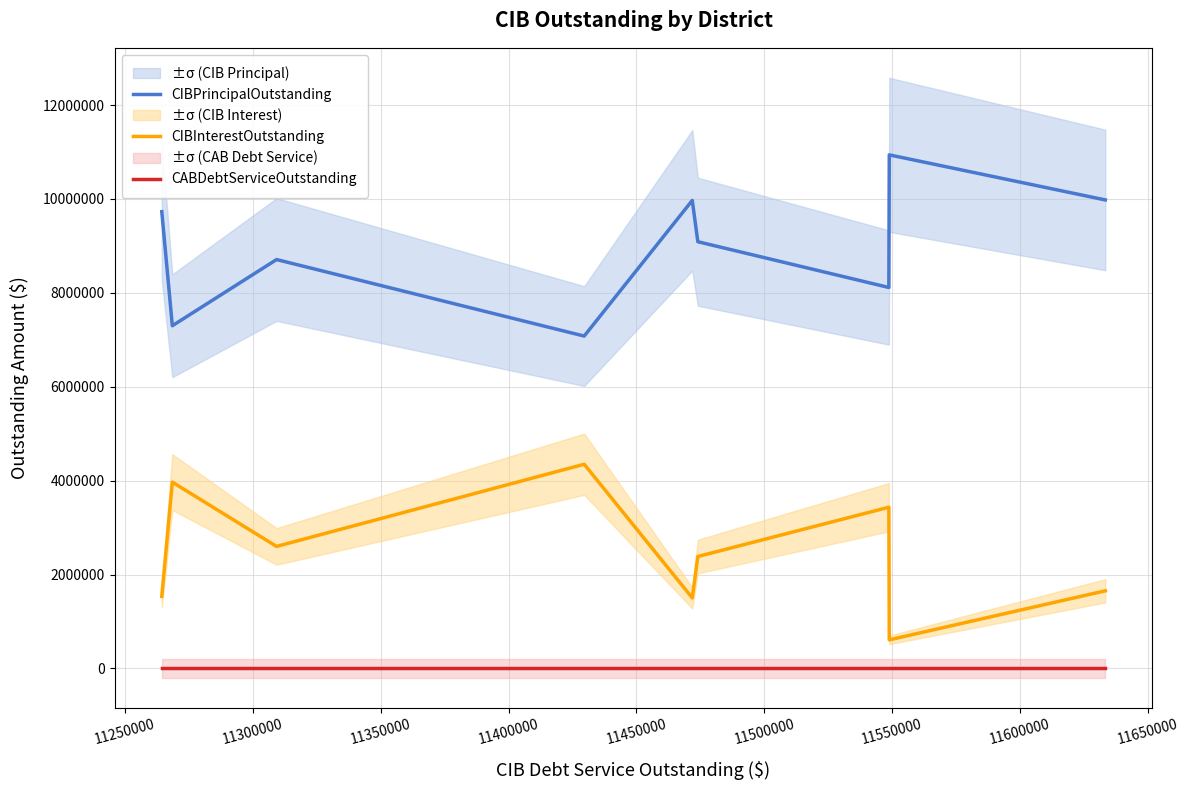

How many lines are shown in the chart?

3